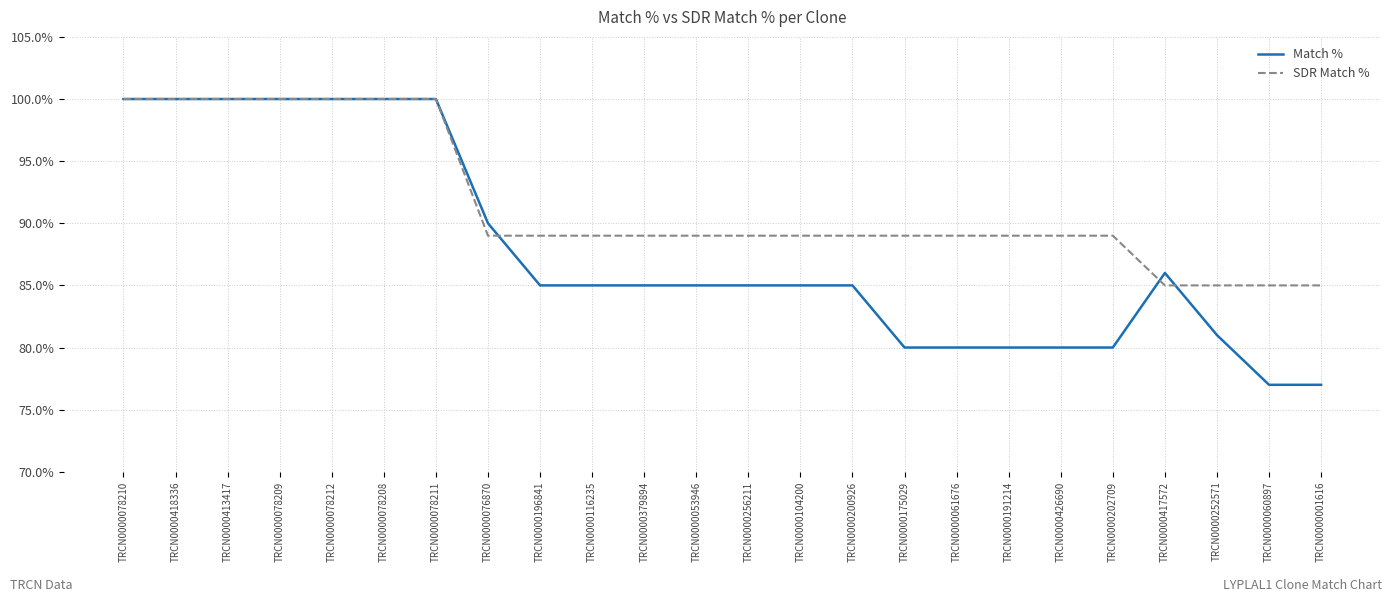

True or false: Match % has a value of 85 at TRCN0000256211.

True